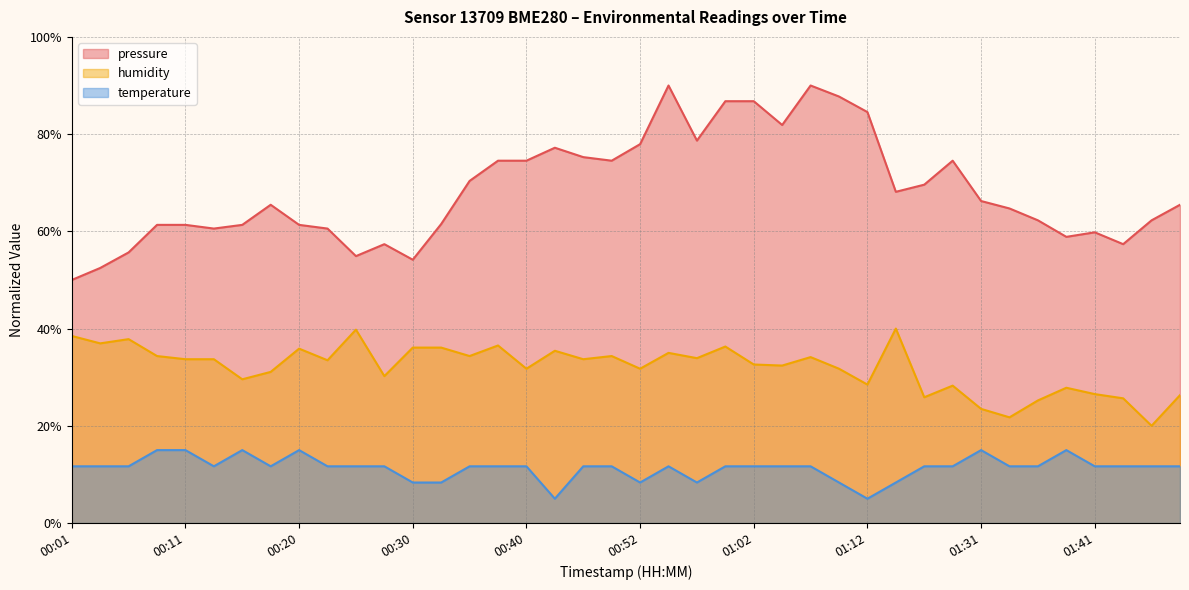

True or false: temperature has a value of 15.0 at 00:11.

True